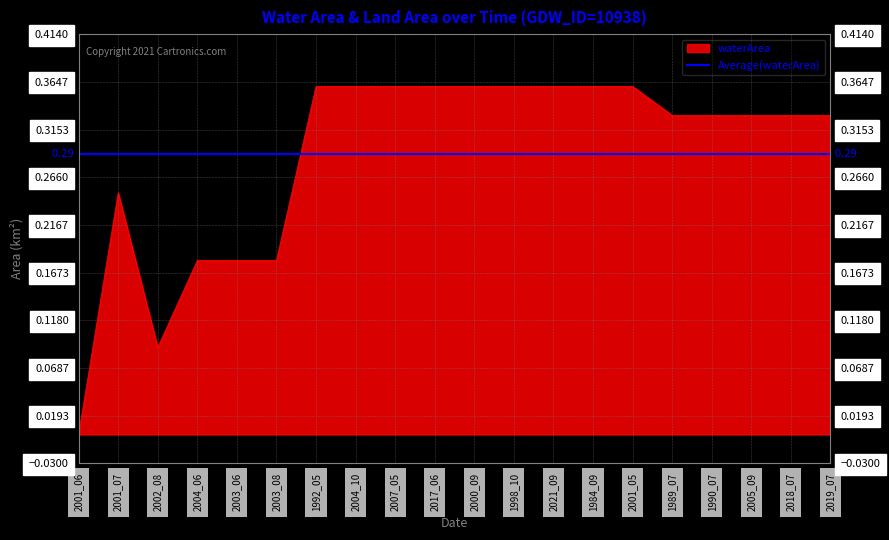

Reading right to left, extract all data points from this chart.

2019_07=0.3	2018_07=0.3	2005_09=0.3	1990_07=0.3	1989_07=0.3	2001_05=0.4	1984_09=0.4	2021_09=0.4	1998_10=0.4	2000_09=0.4	2017_06=0.4	2007_05=0.4	2004_10=0.4	1992_05=0.4	2003_08=0.2	2003_06=0.2	2004_06=0.2	2002_08=0.1	2001_07=0.2	2001_06=0.0